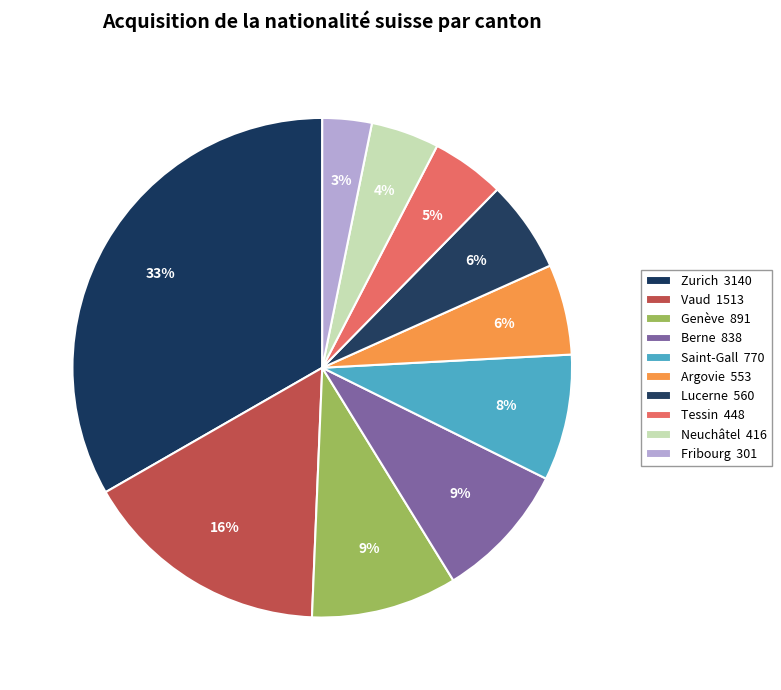

Is there any slice that represents more than half of the pie?

No